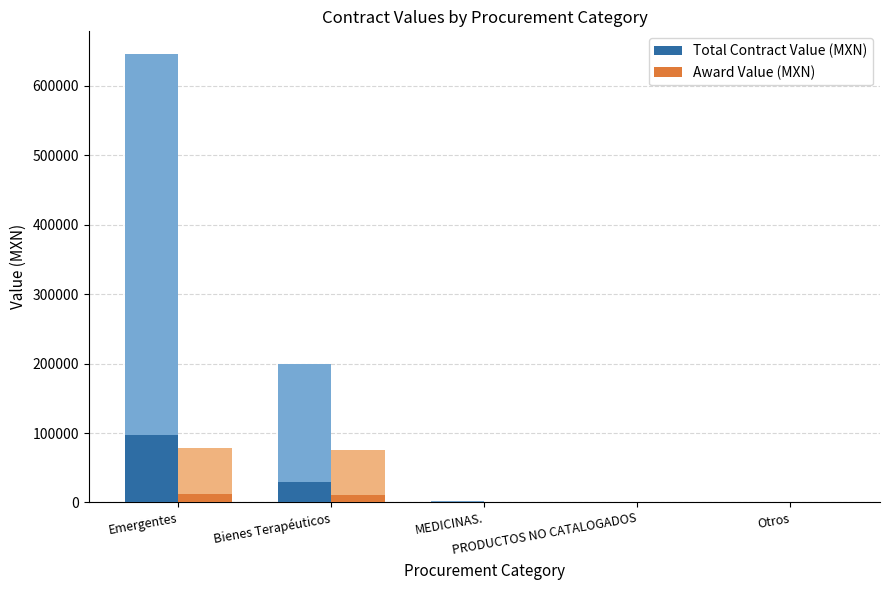

What is the difference between the Total Contract Value (MXN) values at Bienes Terapéuticos and MEDICINAS.?

29678.4